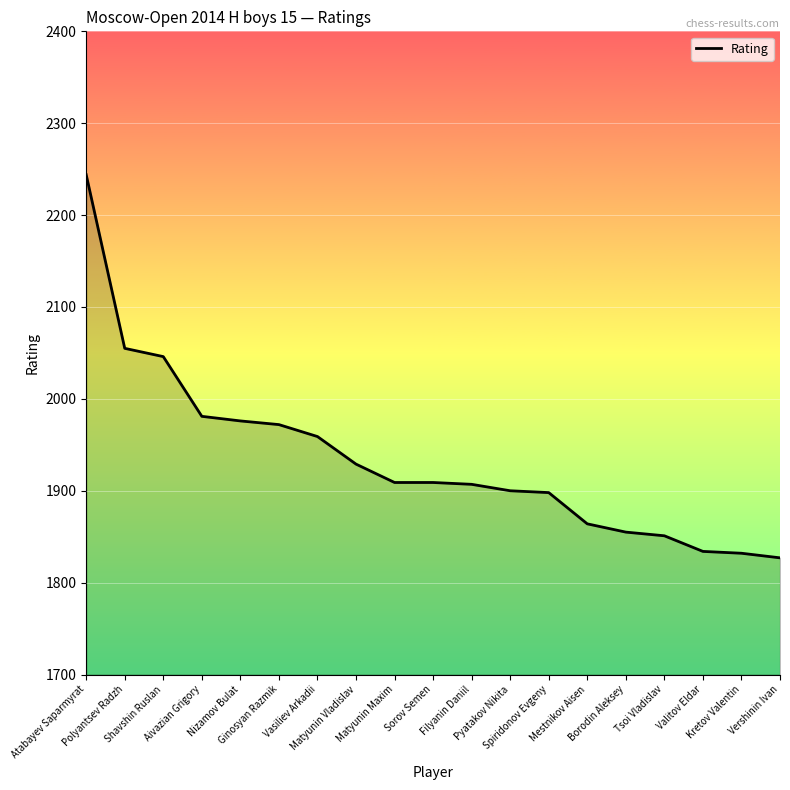

What is the greatest value displayed?

2244